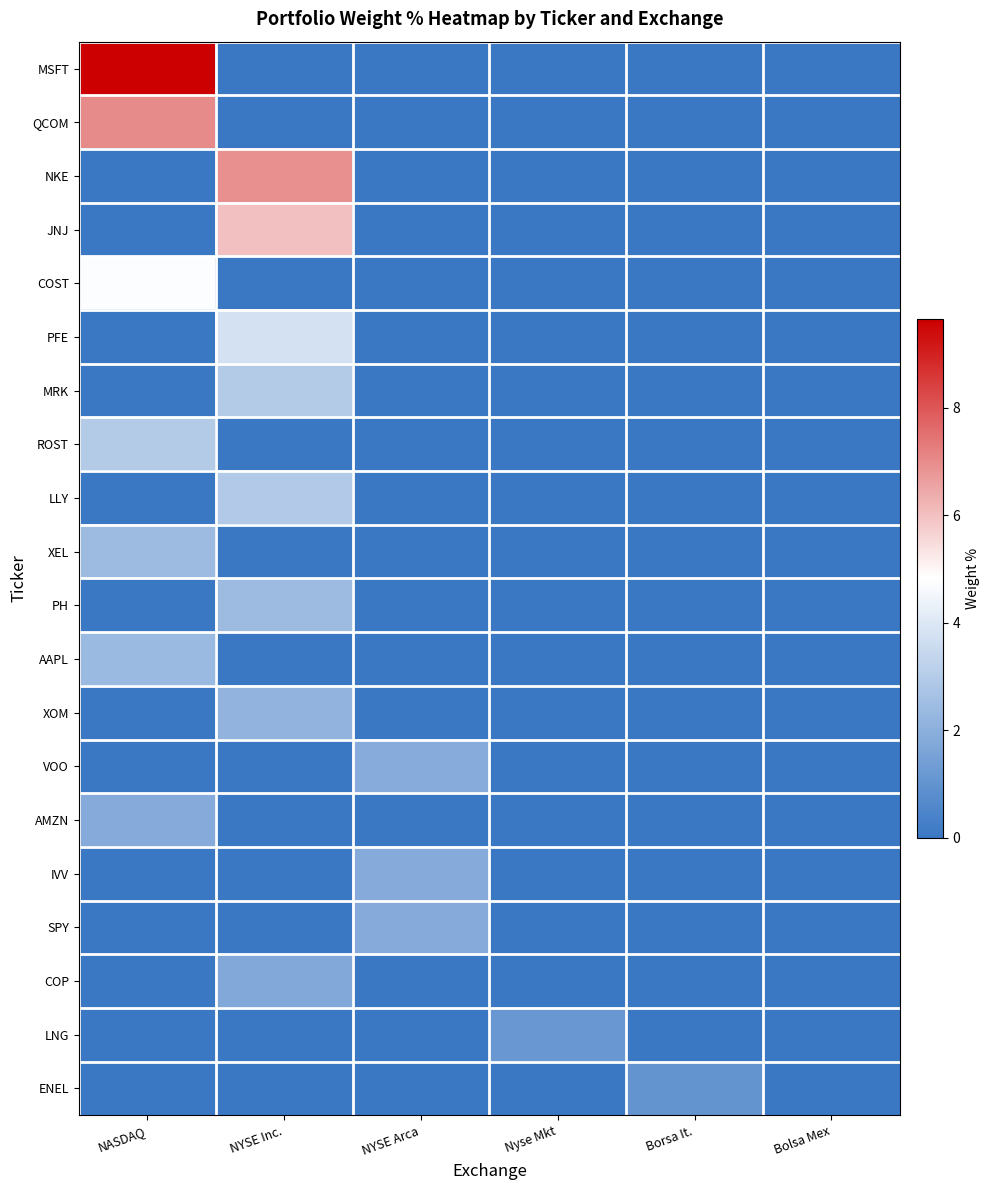

Reading left to right, list all the values displayed in this chart.

MSFT: NASDAQ=9.7	NYSE Inc.=0.0	NYSE Arca=0.0	Nyse Mkt=0.0	Borsa It.=0.0	Bolsa Mex=0.0
QCOM: NASDAQ=7.0	NYSE Inc.=0.0	NYSE Arca=0.0	Nyse Mkt=0.0	Borsa It.=0.0	Bolsa Mex=0.0
NKE: NASDAQ=0.0	NYSE Inc.=6.9	NYSE Arca=0.0	Nyse Mkt=0.0	Borsa It.=0.0	Bolsa Mex=0.0
JNJ: NASDAQ=0.0	NYSE Inc.=6.0	NYSE Arca=0.0	Nyse Mkt=0.0	Borsa It.=0.0	Bolsa Mex=0.0
COST: NASDAQ=4.8	NYSE Inc.=0.0	NYSE Arca=0.0	Nyse Mkt=0.0	Borsa It.=0.0	Bolsa Mex=0.0
PFE: NASDAQ=0.0	NYSE Inc.=3.8	NYSE Arca=0.0	Nyse Mkt=0.0	Borsa It.=0.0	Bolsa Mex=0.0
MRK: NASDAQ=0.0	NYSE Inc.=3.0	NYSE Arca=0.0	Nyse Mkt=0.0	Borsa It.=0.0	Bolsa Mex=0.0
ROST: NASDAQ=3.0	NYSE Inc.=0.0	NYSE Arca=0.0	Nyse Mkt=0.0	Borsa It.=0.0	Bolsa Mex=0.0
LLY: NASDAQ=0.0	NYSE Inc.=3.0	NYSE Arca=0.0	Nyse Mkt=0.0	Borsa It.=0.0	Bolsa Mex=0.0
XEL: NASDAQ=2.4	NYSE Inc.=0.0	NYSE Arca=0.0	Nyse Mkt=0.0	Borsa It.=0.0	Bolsa Mex=0.0
PH: NASDAQ=0.0	NYSE Inc.=2.4	NYSE Arca=0.0	Nyse Mkt=0.0	Borsa It.=0.0	Bolsa Mex=0.0
AAPL: NASDAQ=2.4	NYSE Inc.=0.0	NYSE Arca=0.0	Nyse Mkt=0.0	Borsa It.=0.0	Bolsa Mex=0.0
XOM: NASDAQ=0.0	NYSE Inc.=2.1	NYSE Arca=0.0	Nyse Mkt=0.0	Borsa It.=0.0	Bolsa Mex=0.0
VOO: NASDAQ=0.0	NYSE Inc.=0.0	NYSE Arca=1.9	Nyse Mkt=0.0	Borsa It.=0.0	Bolsa Mex=0.0
AMZN: NASDAQ=1.9	NYSE Inc.=0.0	NYSE Arca=0.0	Nyse Mkt=0.0	Borsa It.=0.0	Bolsa Mex=0.0
IVV: NASDAQ=0.0	NYSE Inc.=0.0	NYSE Arca=1.9	Nyse Mkt=0.0	Borsa It.=0.0	Bolsa Mex=0.0
SPY: NASDAQ=0.0	NYSE Inc.=0.0	NYSE Arca=1.9	Nyse Mkt=0.0	Borsa It.=0.0	Bolsa Mex=0.0
COP: NASDAQ=0.0	NYSE Inc.=1.8	NYSE Arca=0.0	Nyse Mkt=0.0	Borsa It.=0.0	Bolsa Mex=0.0
LNG: NASDAQ=0.0	NYSE Inc.=0.0	NYSE Arca=0.0	Nyse Mkt=1.2	Borsa It.=0.0	Bolsa Mex=0.0
ENEL: NASDAQ=0.0	NYSE Inc.=0.0	NYSE Arca=0.0	Nyse Mkt=0.0	Borsa It.=1.0	Bolsa Mex=0.0